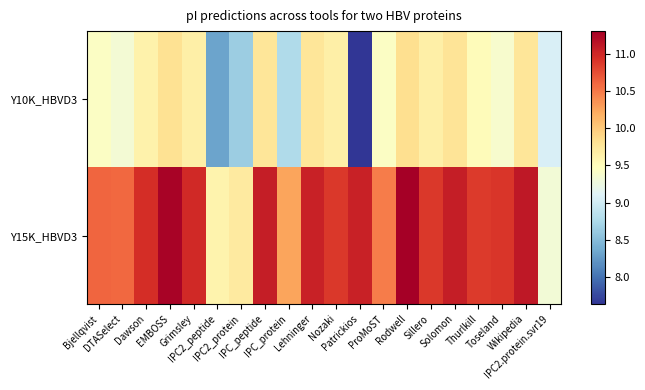

At Solomon, list the series in order from largest to smallest.

Y15K_HBVD3, Y10K_HBVD3